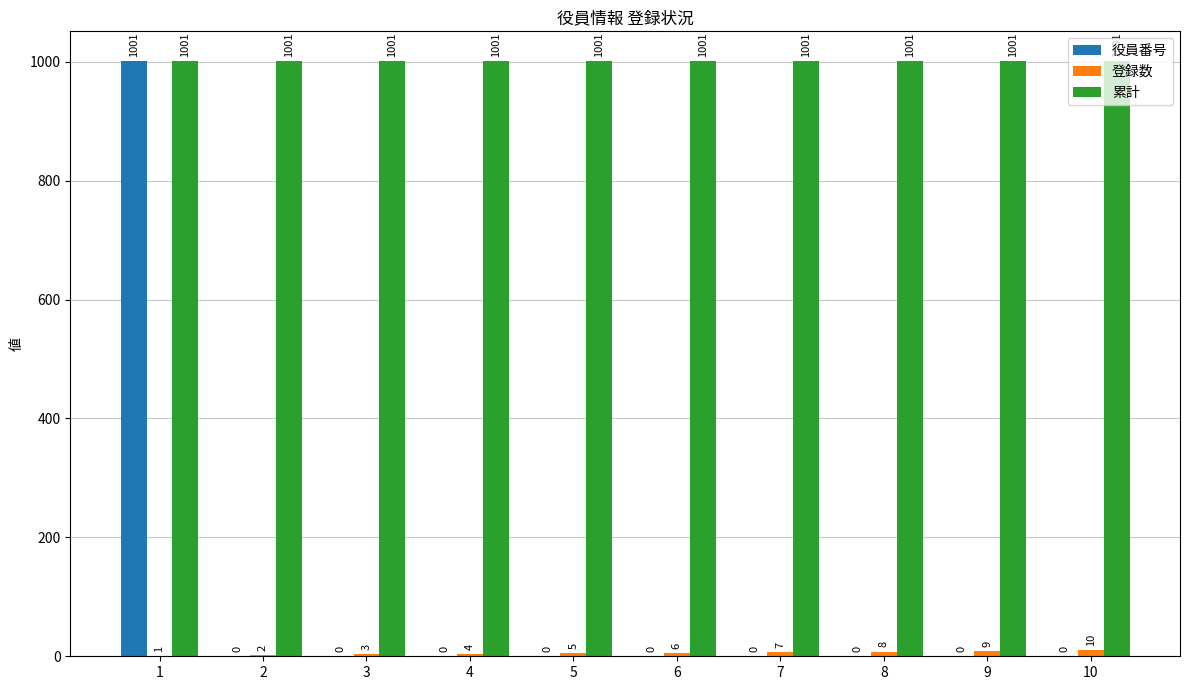

What is the sum of all 累計 values?

10010